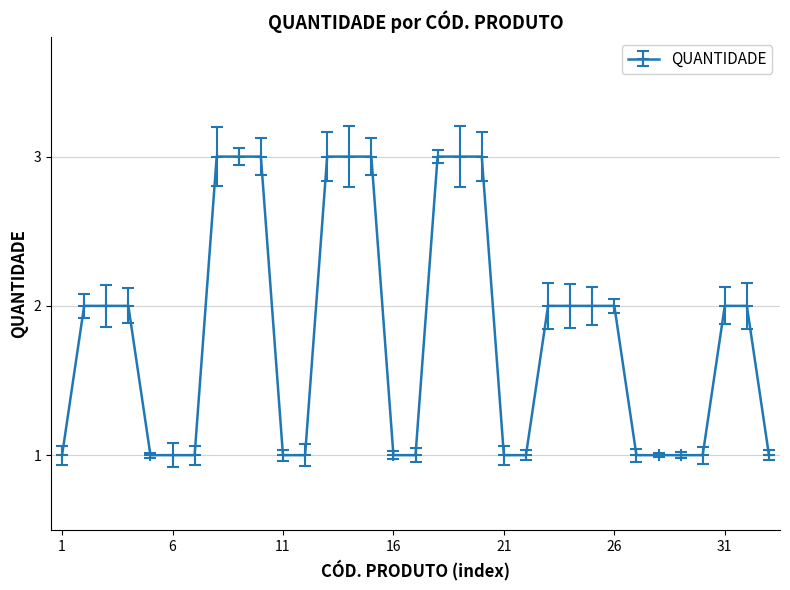

What is the maximum value shown in the chart?

3